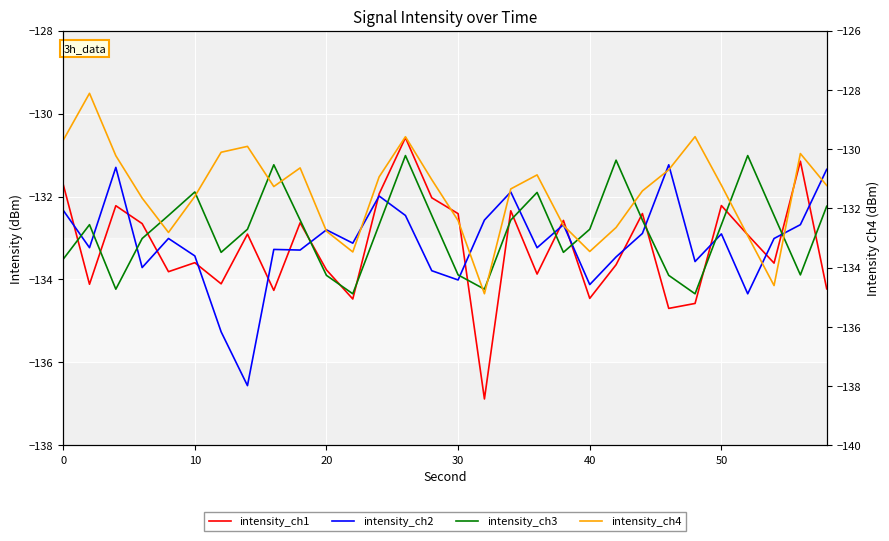

What are all the series names shown in the legend?

intensity_ch1, intensity_ch2, intensity_ch3, intensity_ch4